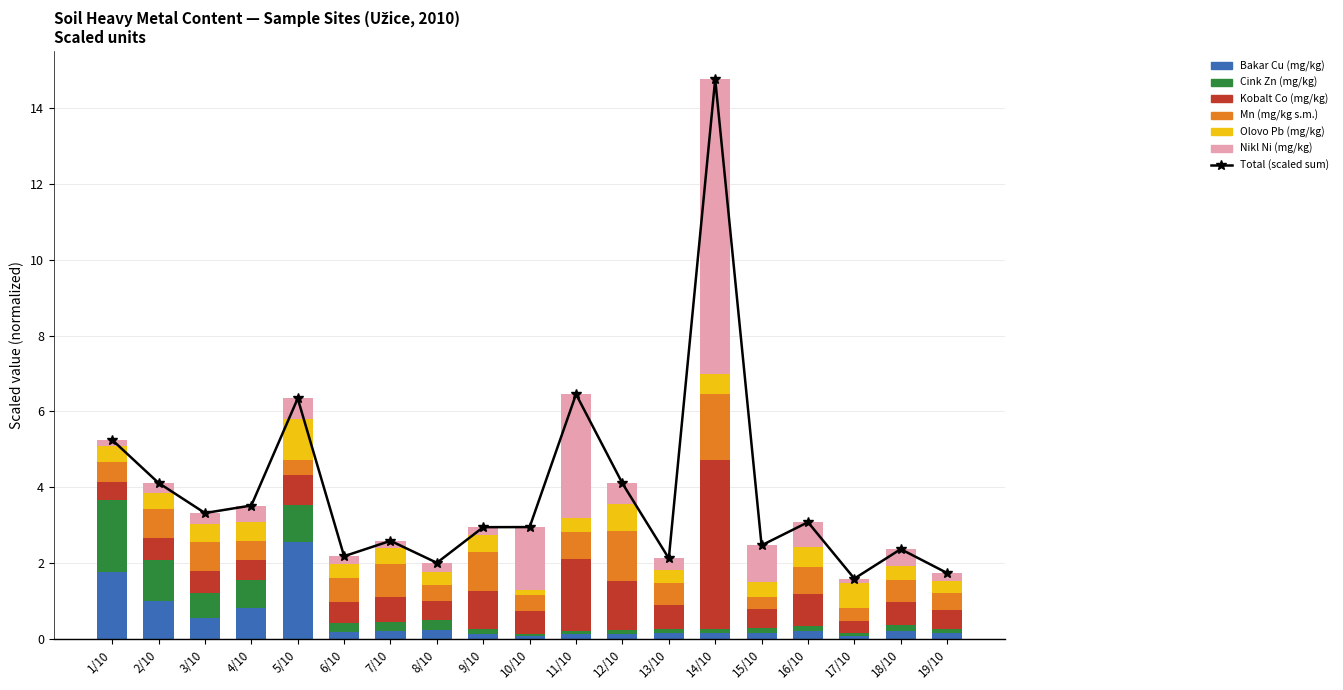

At which label is Cink Zn (mg/kg) closest to 0?

10/10